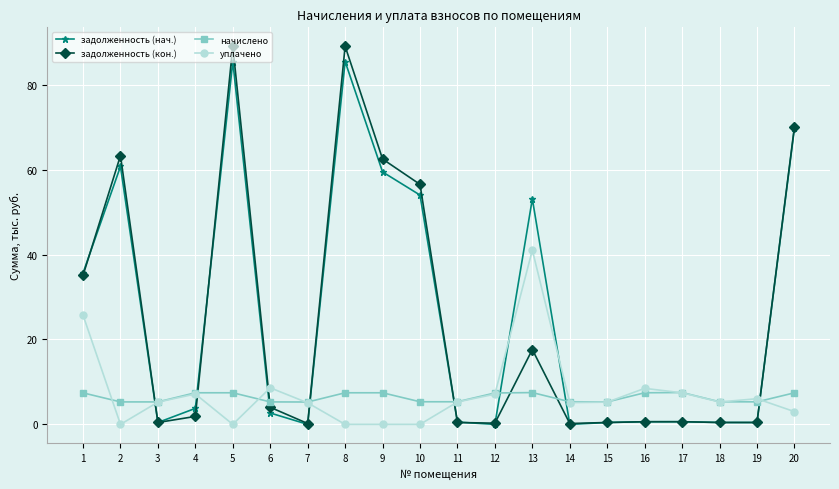

What is the minimum value for начислено?

5.3